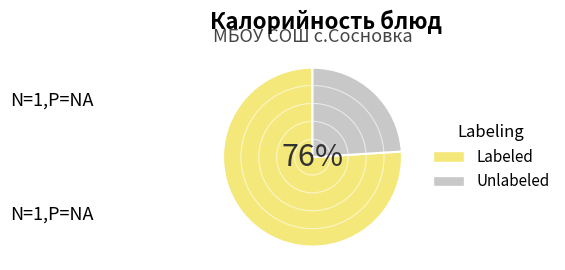

Rank the categories by value from lowest to highest.

Unlabeled, Labeled